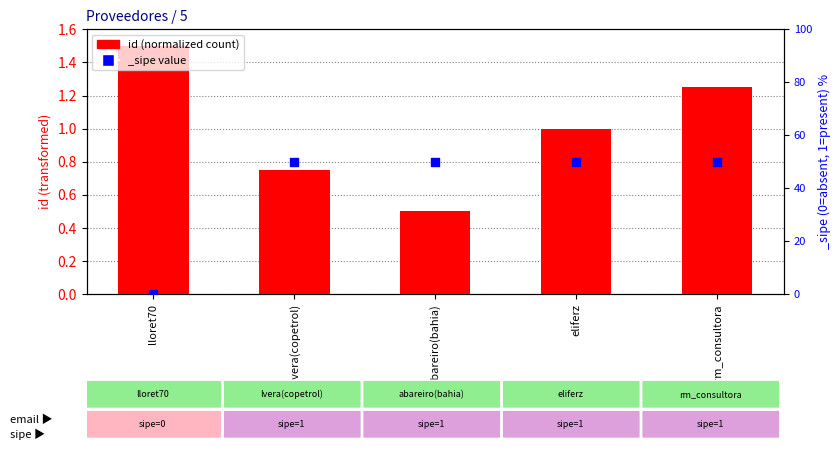

Approximately how many times larger is the value at eliferz compared to lloret70?

0.7